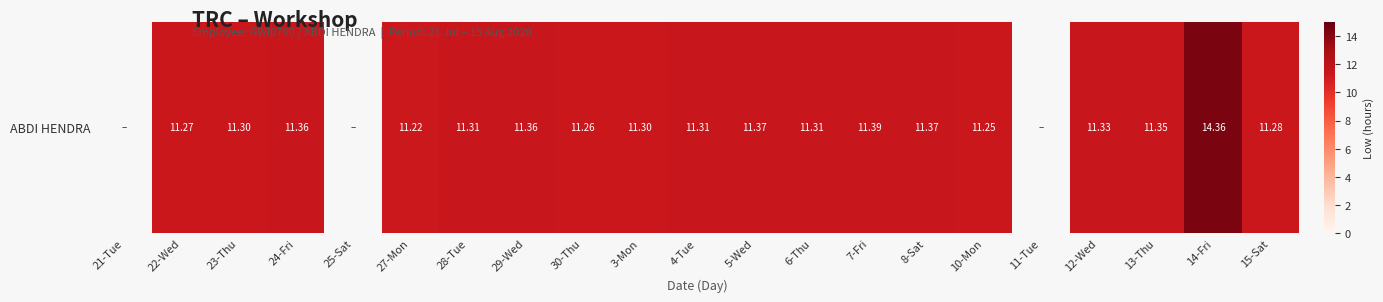

True or false: the data shows 5.9 at 6-Thu.

False